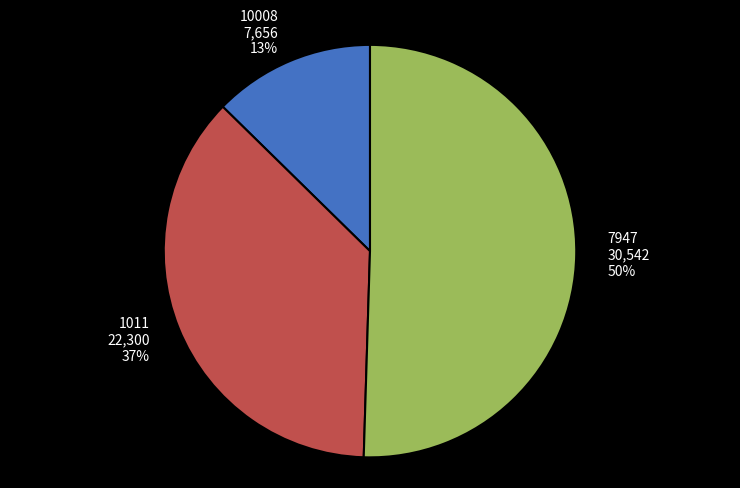

To the nearest percent, what percentage of the pie is 10008?

13%